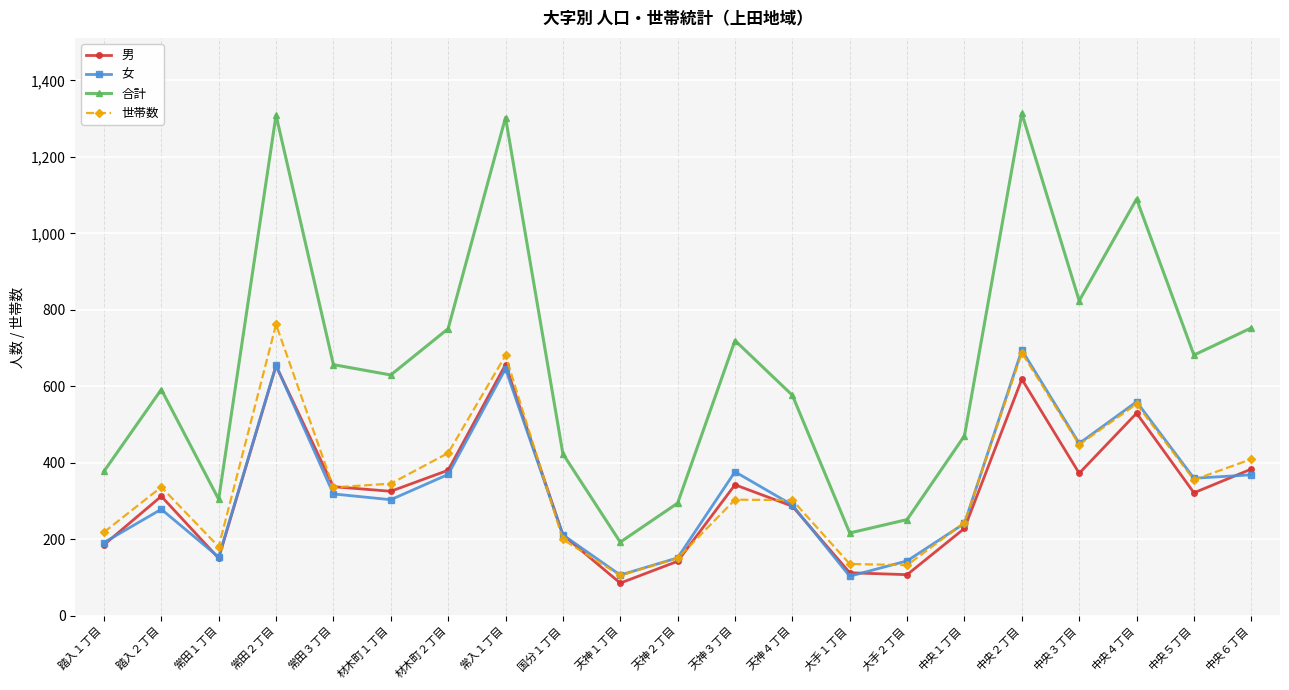

True or false: 合計 has more than 1 points higher than both neighbors.

True